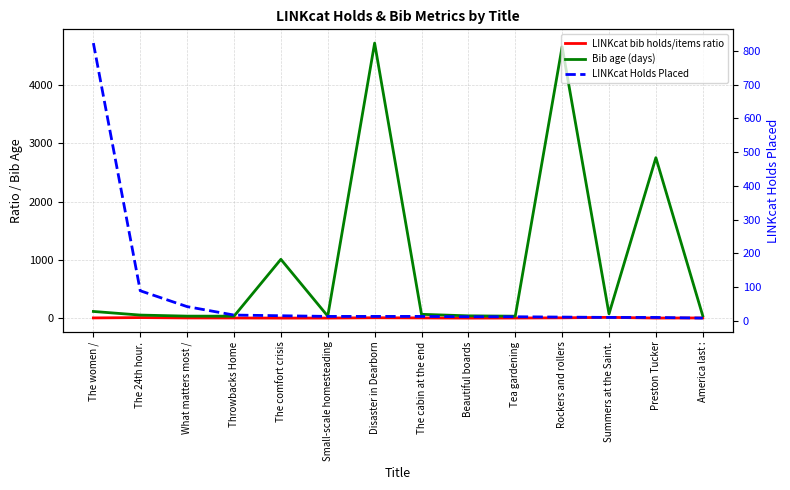

At which category does Bib age (days) reach its first local valley?

Throwbacks Home